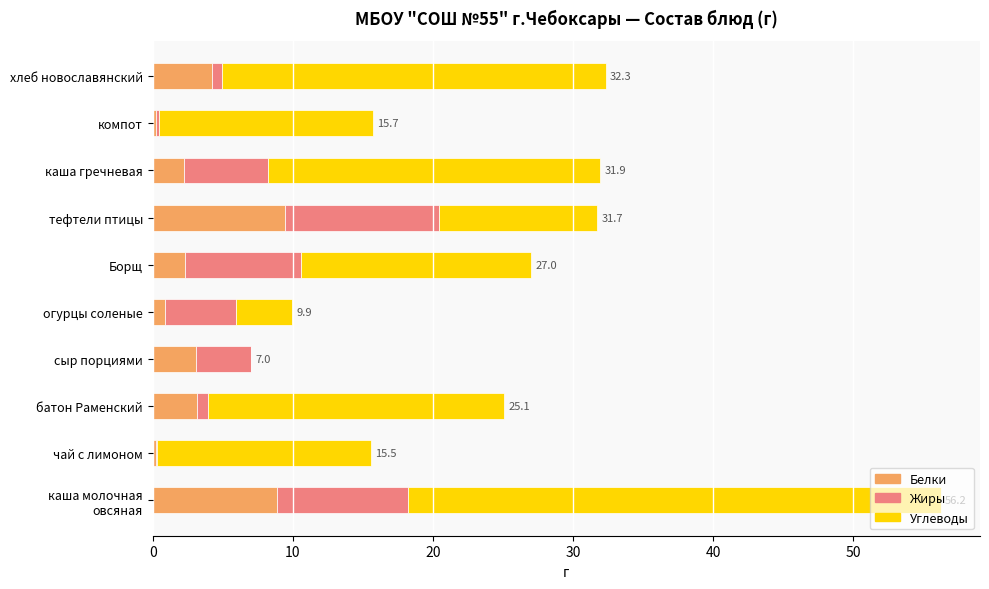

Count the number of data series in this chart.

3